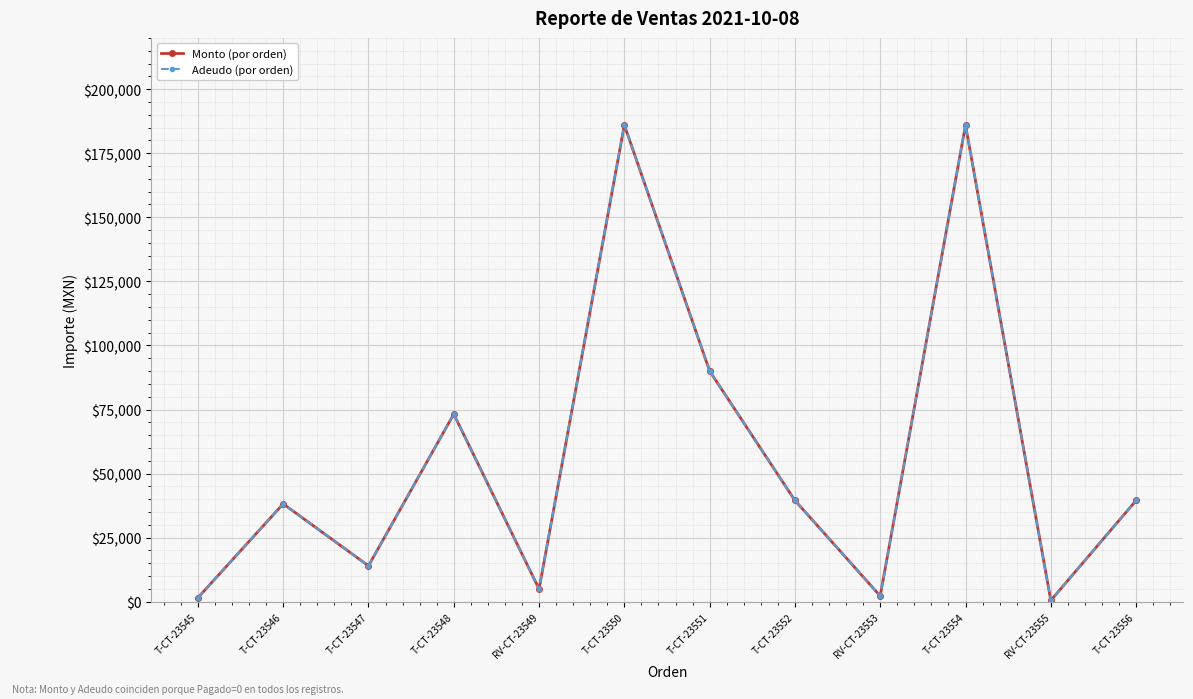

The value of Adeudo (por orden) at RV-CT-23553 is 3468. True or false?

False